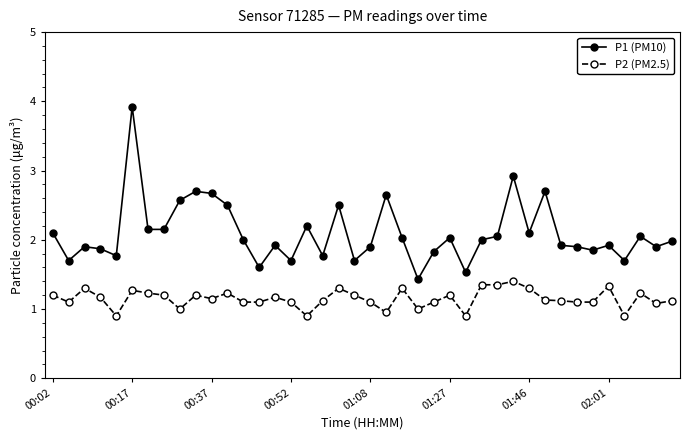

List the series in order of their peak value, lowest first.

P2 (PM2.5), P1 (PM10)